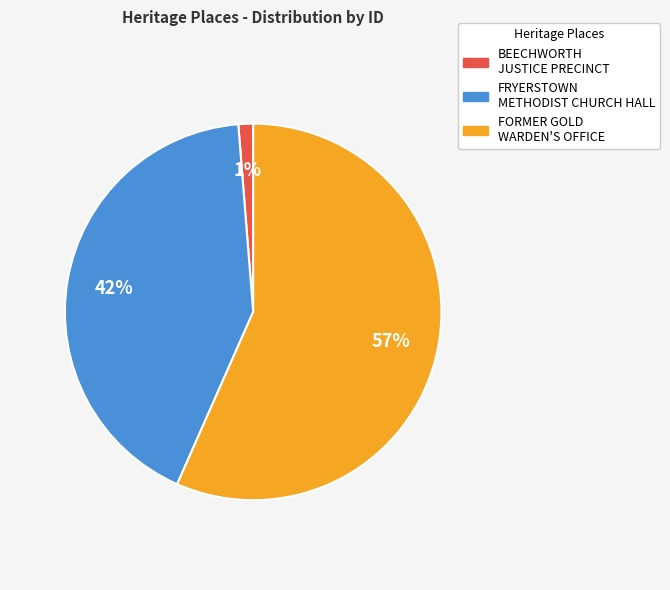

Is the sum of BEECHWORTH JUSTICE PRECINCT and FORMER GOLD WARDEN'S OFFICE greater than half?

Yes